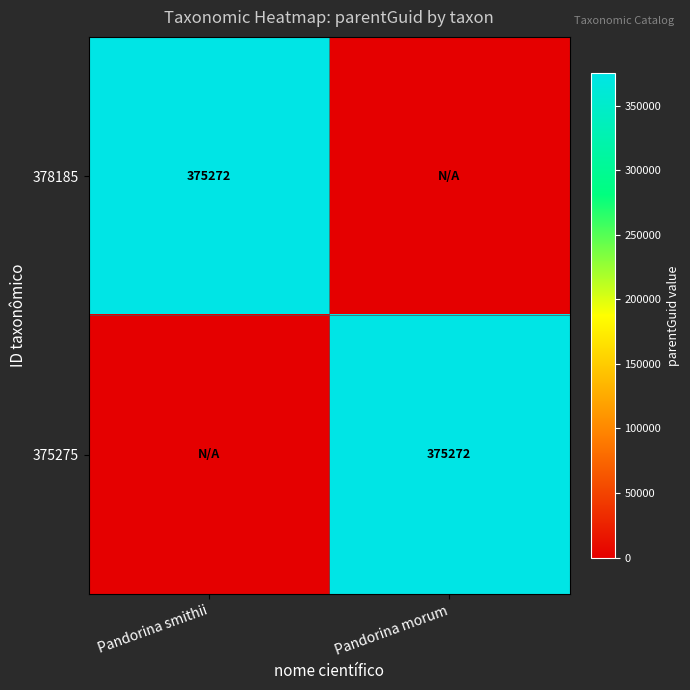

The value of 375275 at Pandorina morum is 375272. True or false?

True